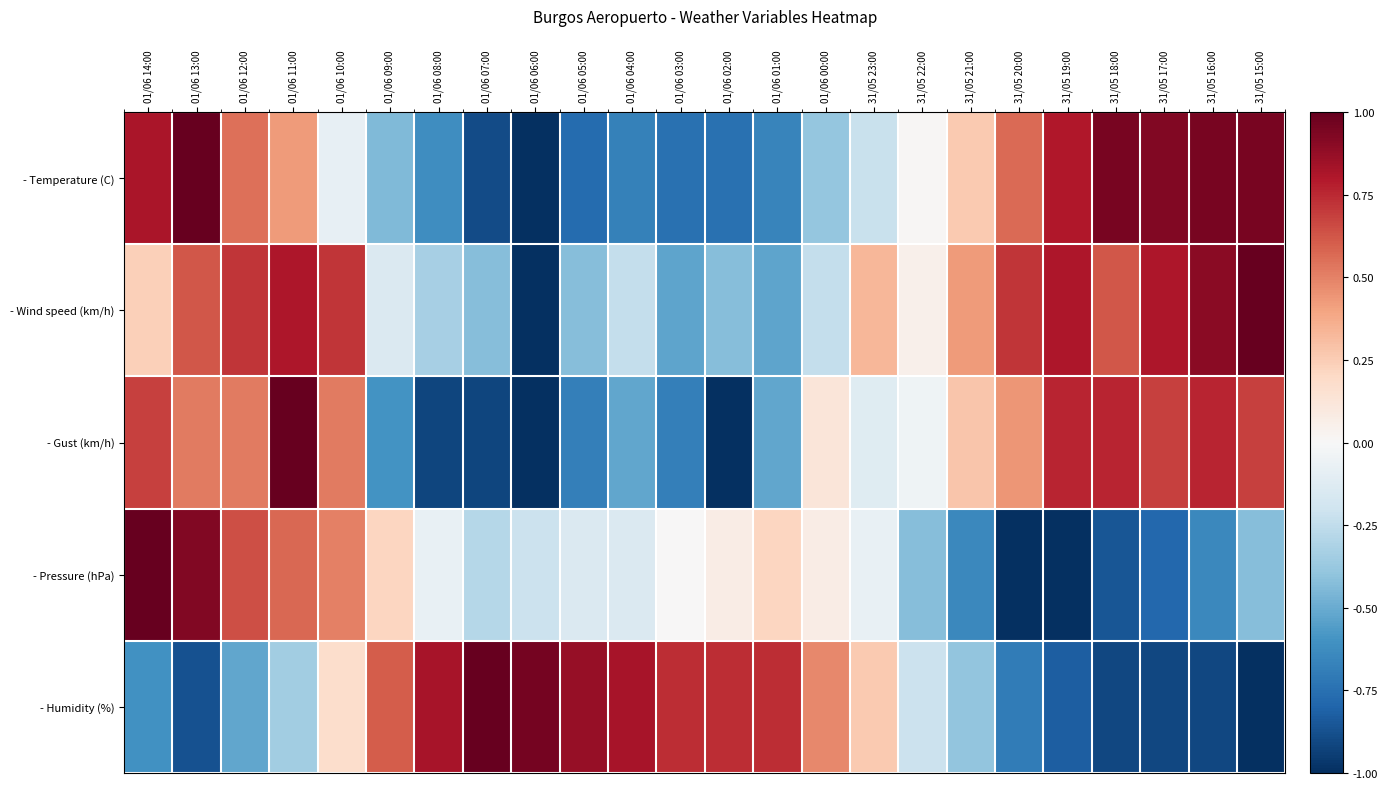

At 01/06 00:00, list the series in order from largest to smallest.

- Humidity (%), - Gust (km/h), - Pressure (hPa), - Wind speed (km/h), - Temperature (C)